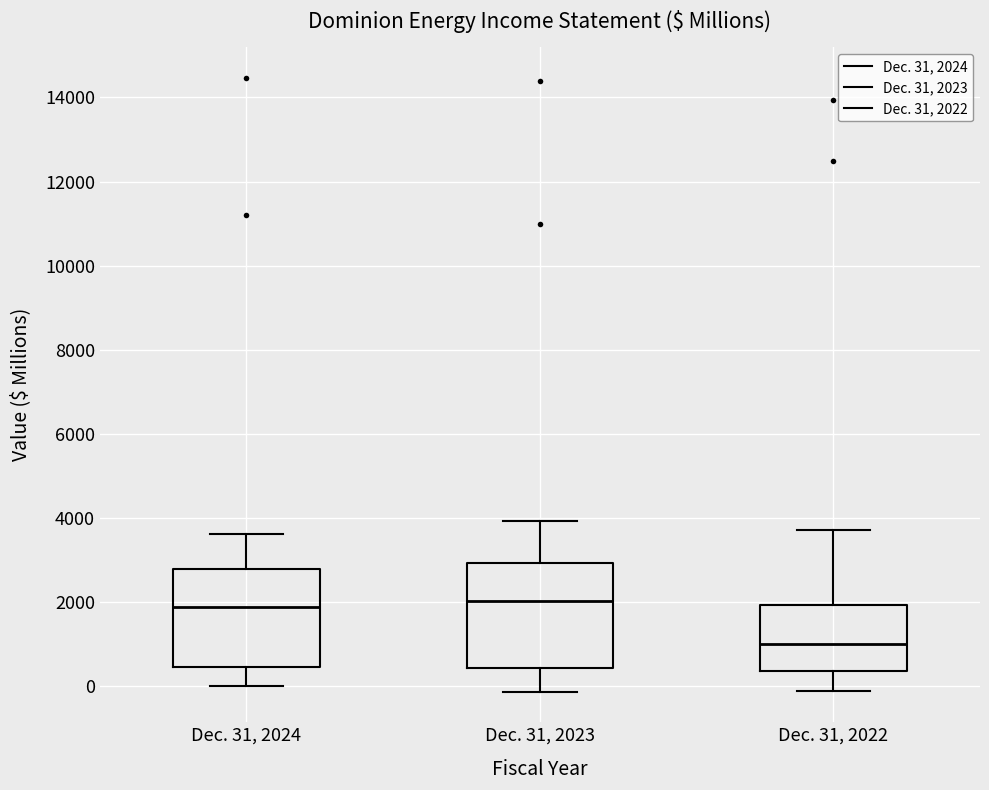

Reading left to right, transcribe this box plot: for each box, give where its median line is, the range the box spans, and where its two whiskers end, as read against the y-axis. The values are not printed on the chart, so give them approximately, as read against the axis.

Dec. 31, 2024: median 1800, box 400 to 2800, whiskers 0 to 3600
Dec. 31, 2023: median 2000, box 400 to 3000, whiskers -200 to 4000
Dec. 31, 2022: median 1000, box 400 to 2000, whiskers -200 to 3800